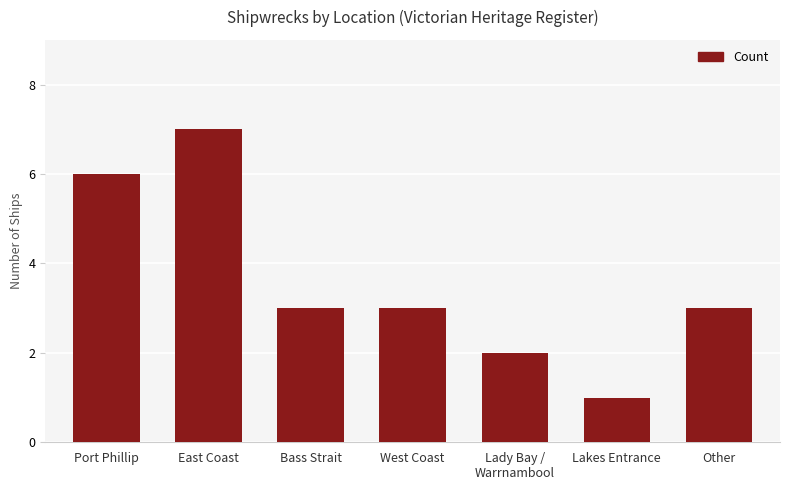

What is the label of the 7th bar from the left?

Other